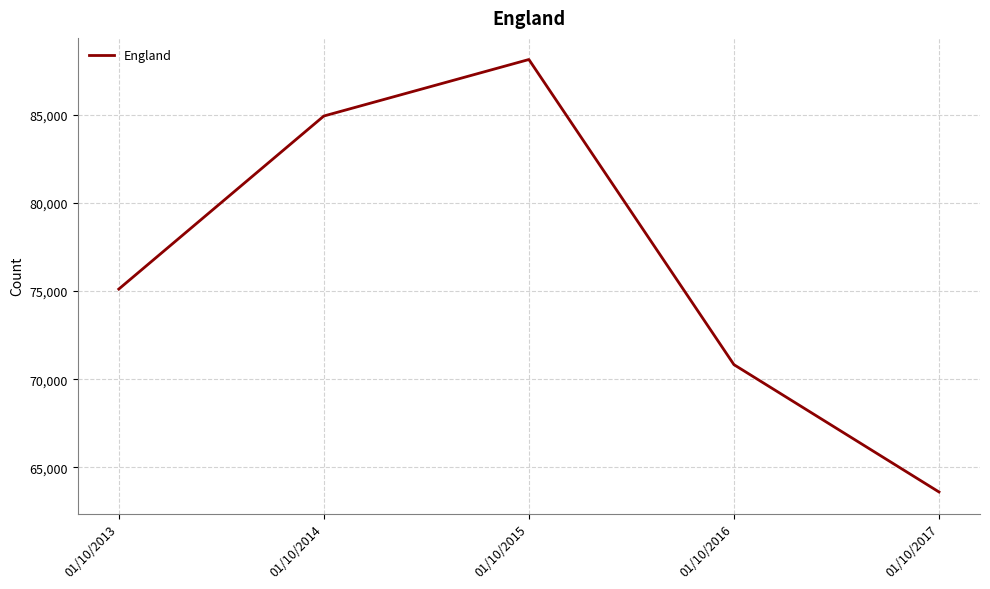

What is the change in value from 01/10/2013 to 01/10/2015?

+13021